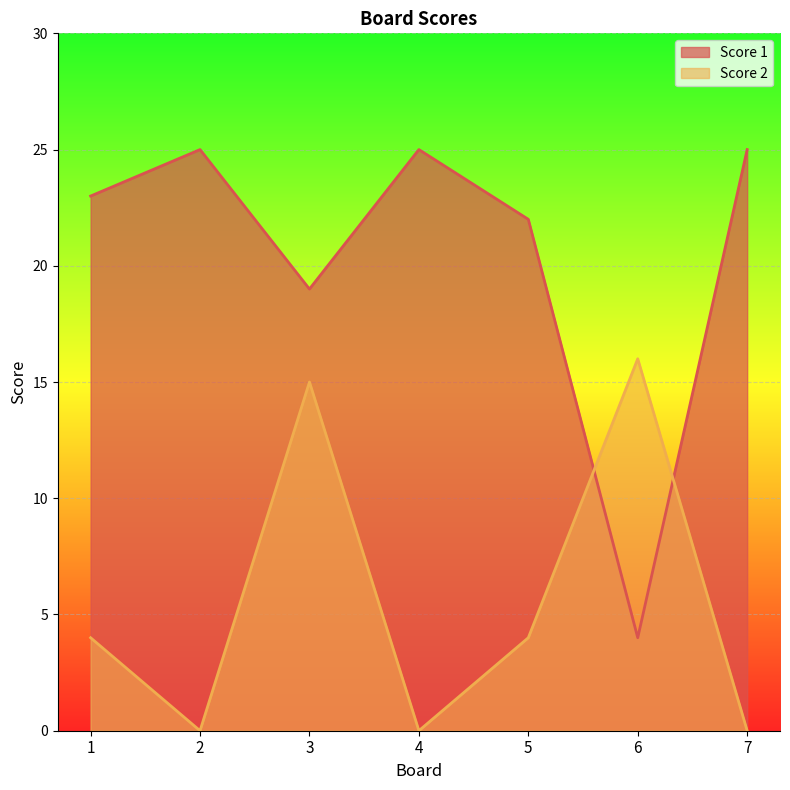

Which series changed the most between 2 and 6?

Score 1